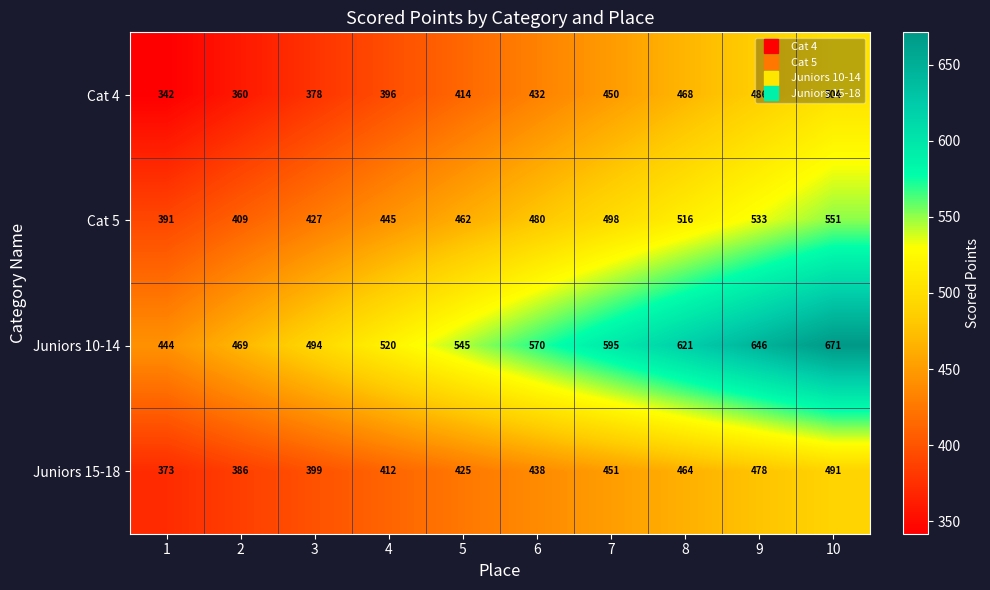

What is the difference between the second highest and minimum values in the Cat 4 series?

144